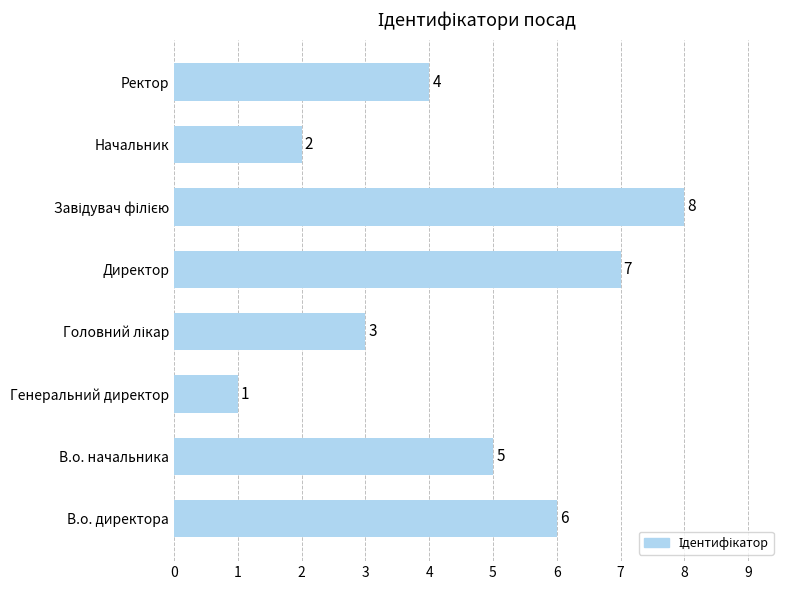

The chart shows a value of 4 at Директор. True or false?

False